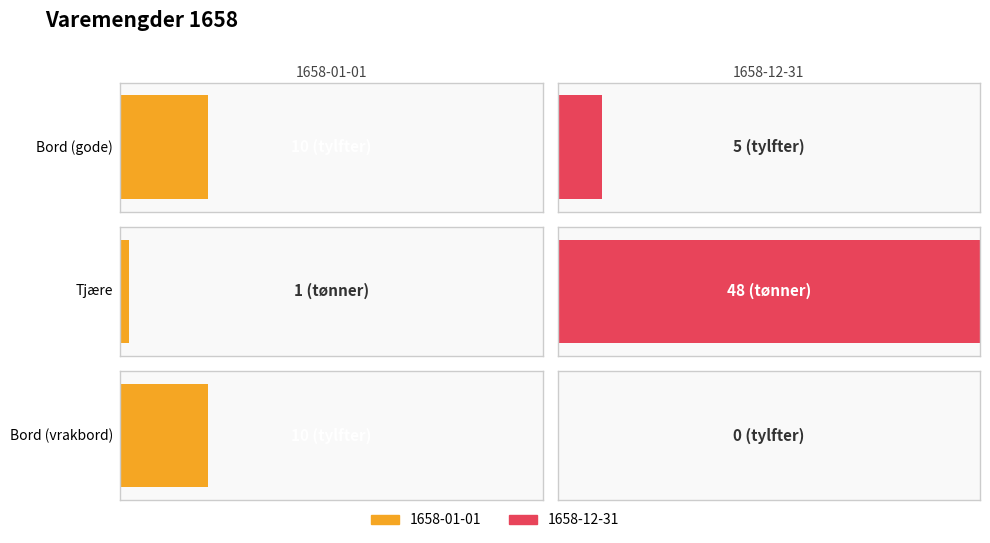

How many data points does each series have?

3